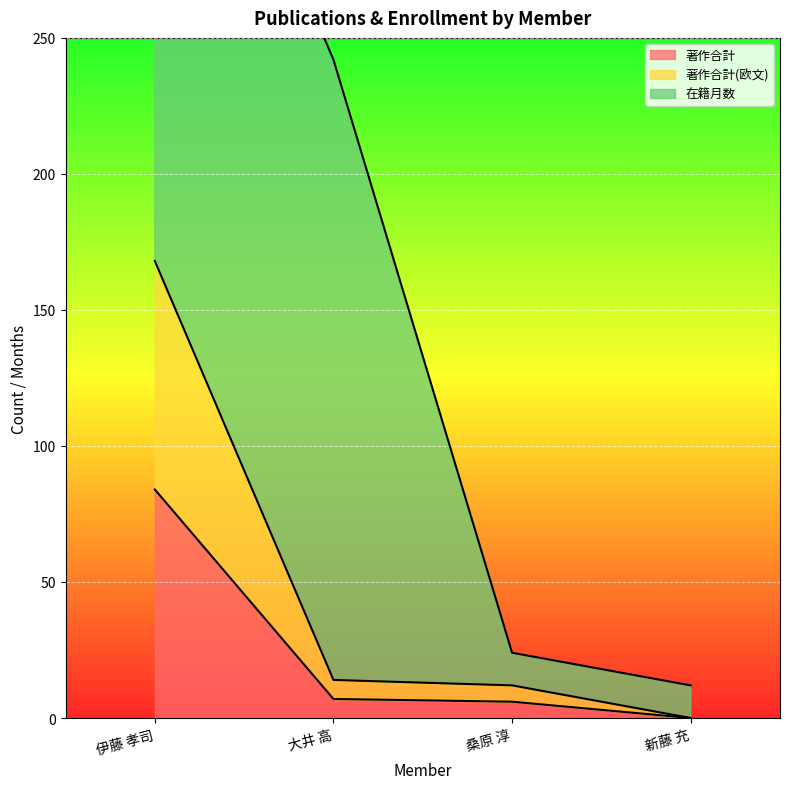

Between 新藤 充 and 桑原 淳, which is larger?

桑原 淳